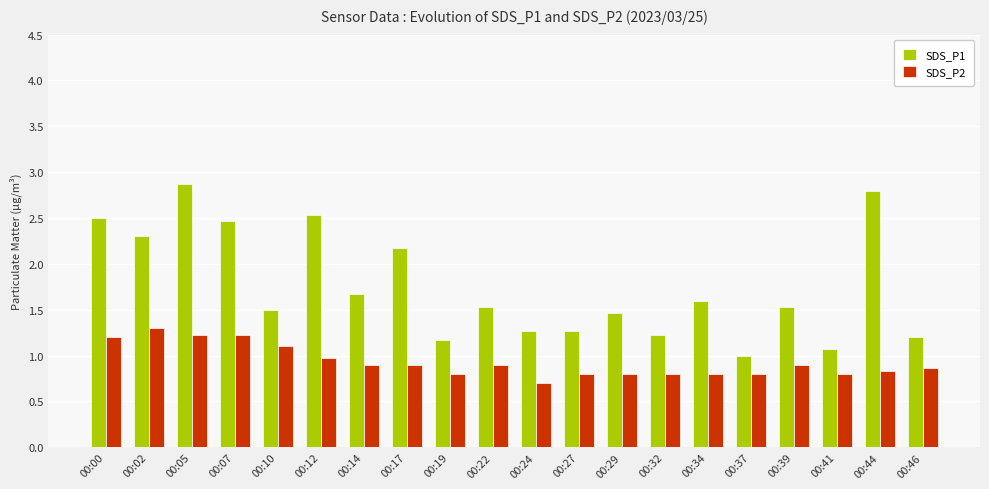

At 00:34, list the series in order from smallest to largest.

SDS_P2, SDS_P1